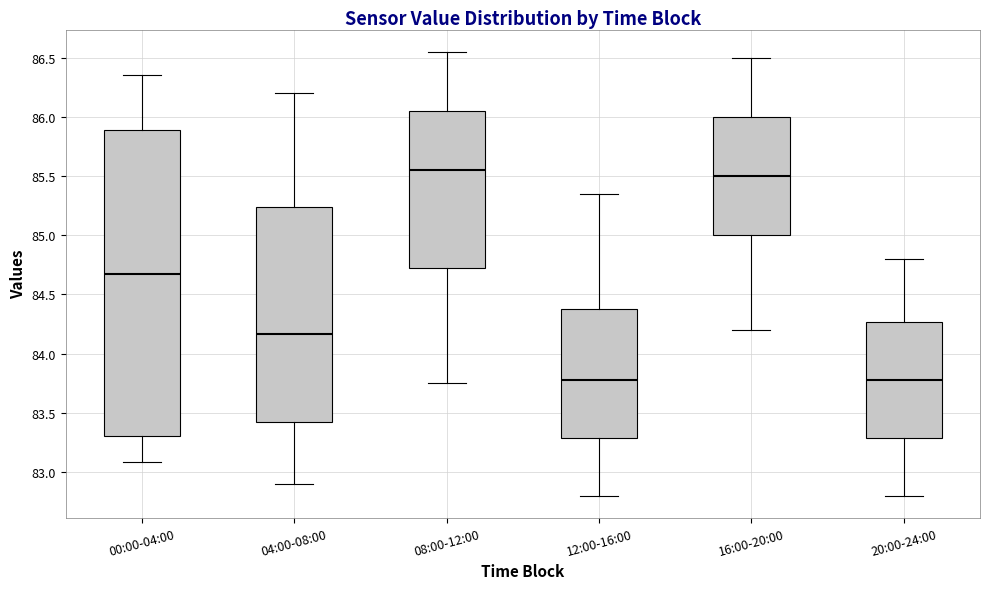

Reading left to right, transcribe this box plot: for each box, give where its median line is, the range the box spans, and where its two whiskers end, as read against the y-axis. The values are not printed on the chart, so give them approximately, as read against the axis.

00:00-04:00: median 84.65, box 83.30 to 85.90, whiskers 83.10 to 86.35
04:00-08:00: median 84.15, box 83.45 to 85.25, whiskers 82.90 to 86.20
08:00-12:00: median 85.55, box 84.75 to 86.05, whiskers 83.75 to 86.55
12:00-16:00: median 83.80, box 83.30 to 84.40, whiskers 82.80 to 85.35
16:00-20:00: median 85.50, box 85.00 to 86.00, whiskers 84.20 to 86.50
20:00-24:00: median 83.80, box 83.30 to 84.25, whiskers 82.80 to 84.80